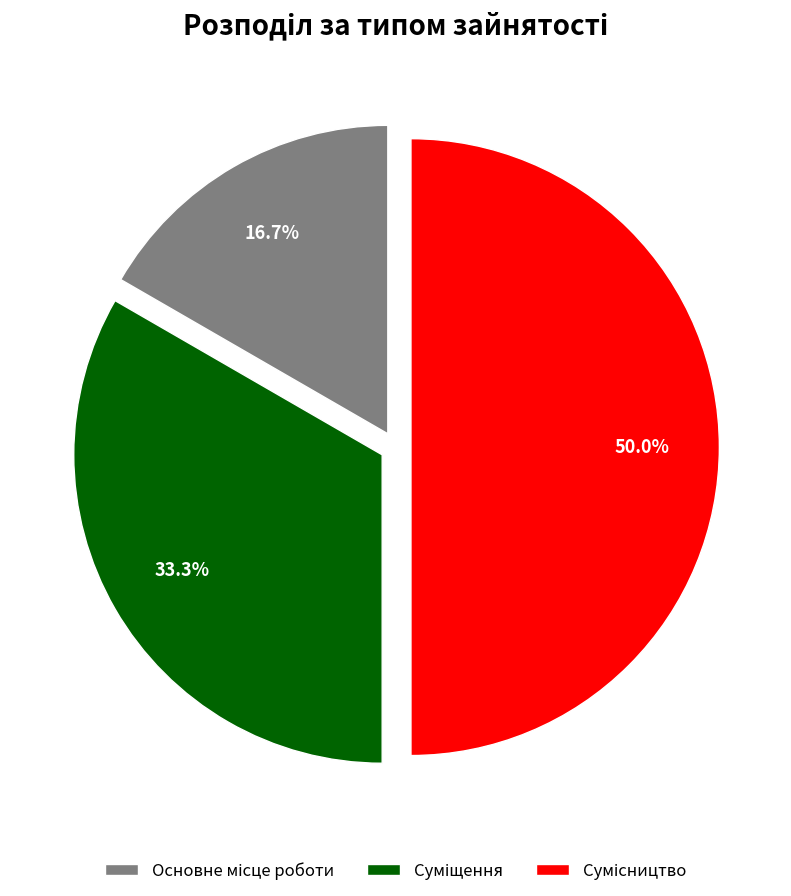

How many slices are in this pie chart?

3